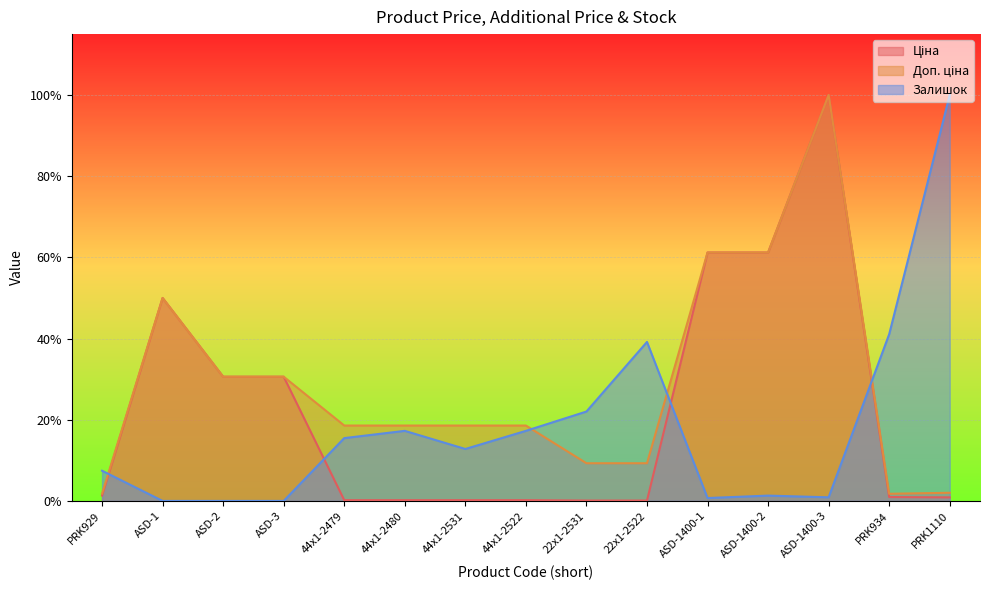

Between 44x1-2479 and PRK1110, which is larger?

PRK1110